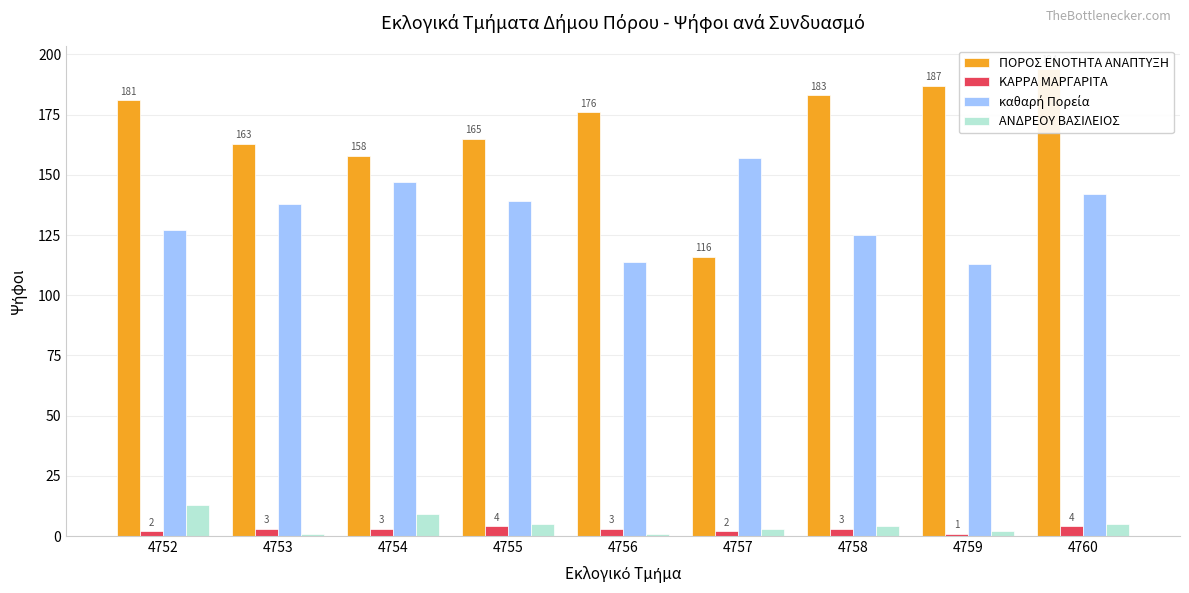

Read the καθαρή Πορεία value at 4756.

114